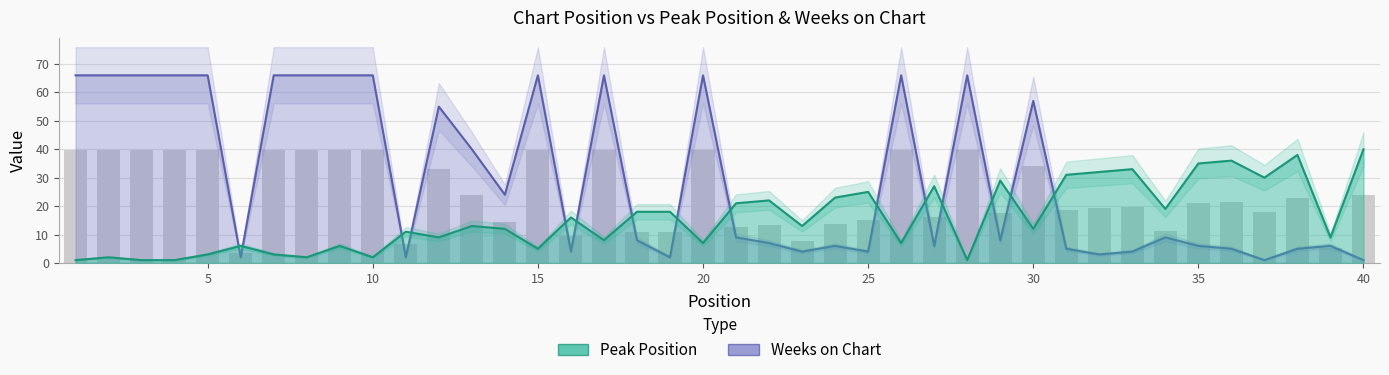

How many data points in Weeks on Chart are above 9?

18